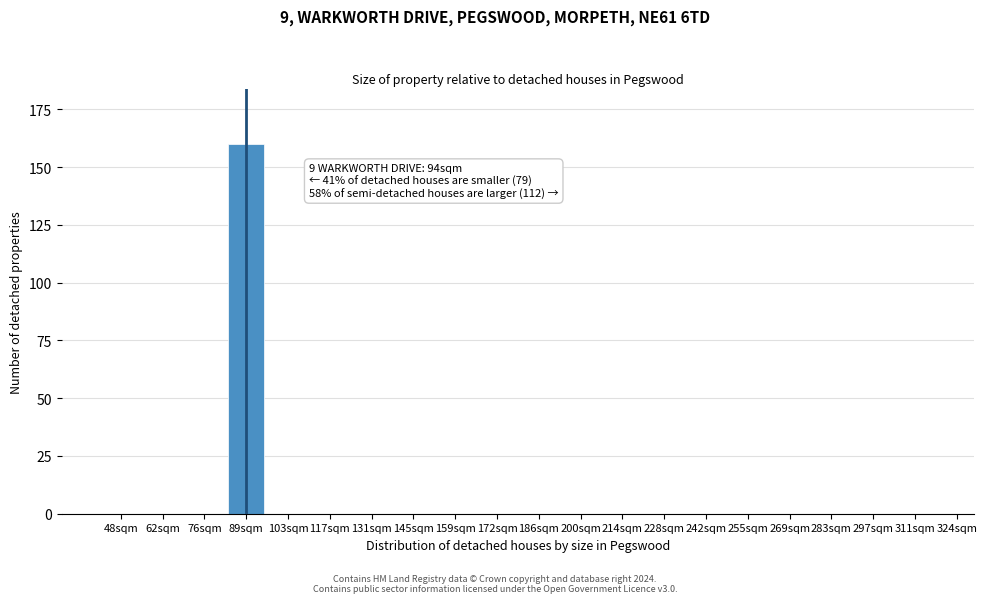

Reading left to right, transcribe all the data shown in this chart.

48sqm=0	62sqm=0	76sqm=0	89sqm=160	103sqm=0	117sqm=0	131sqm=0	145sqm=0	159sqm=0	172sqm=0	186sqm=0	200sqm=0	214sqm=0	228sqm=0	242sqm=0	255sqm=0	269sqm=0	283sqm=0	297sqm=0	311sqm=0